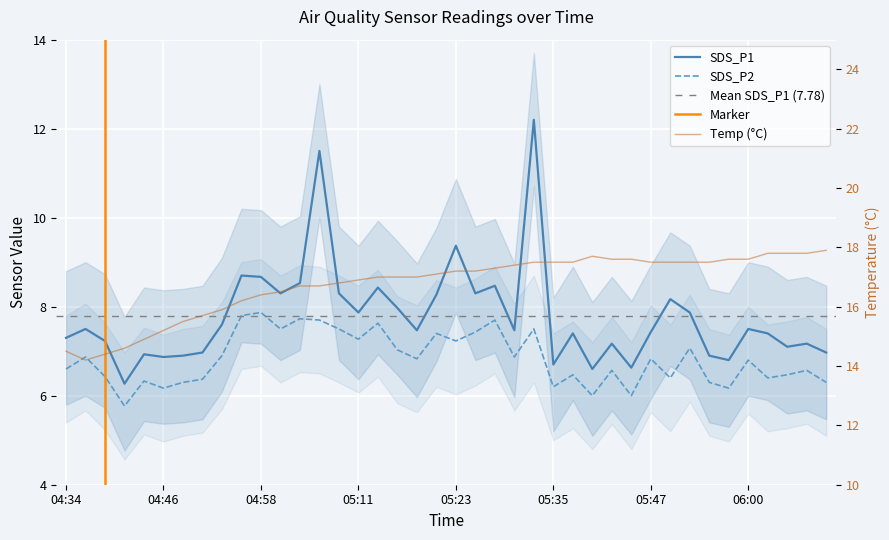

Which series has the widest spread of values?

SDS_P1